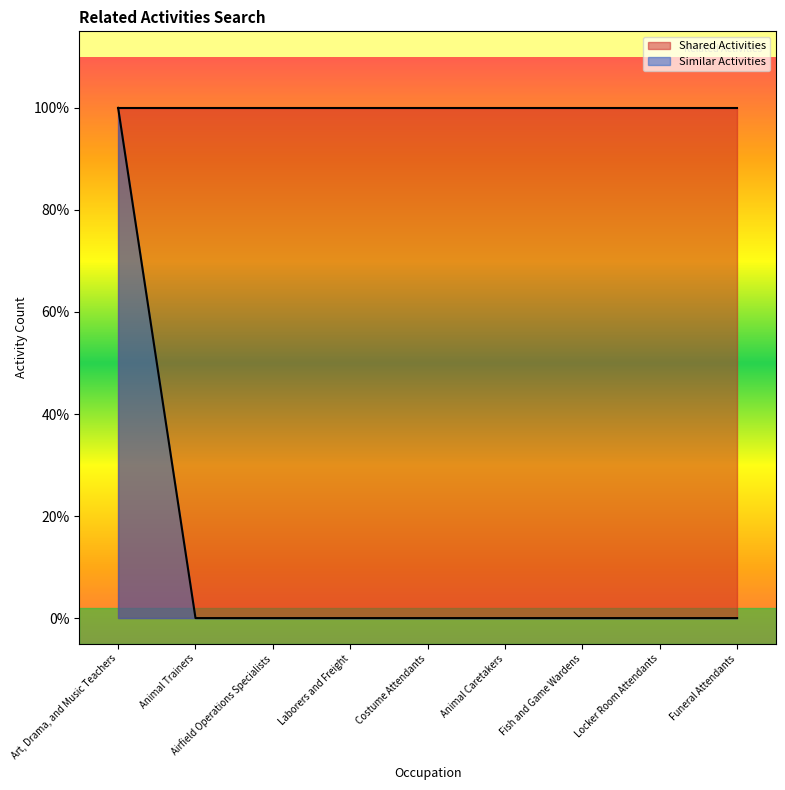

What is the label of the 3rd point from the right?

Fish and Game Wardens